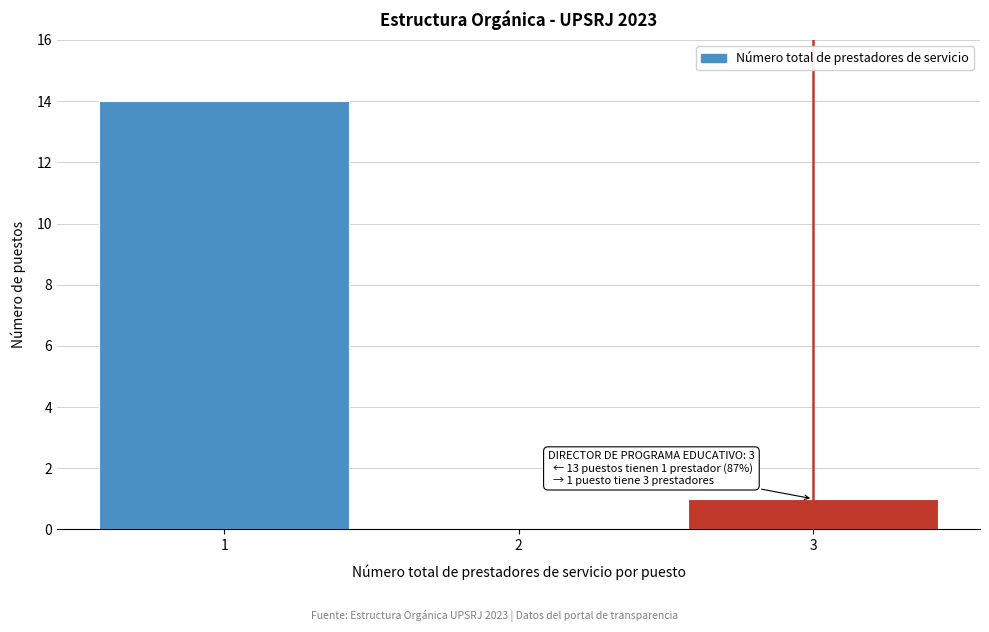

Reading right to left, list all the values displayed in this chart.

3=1	2=0	1=14